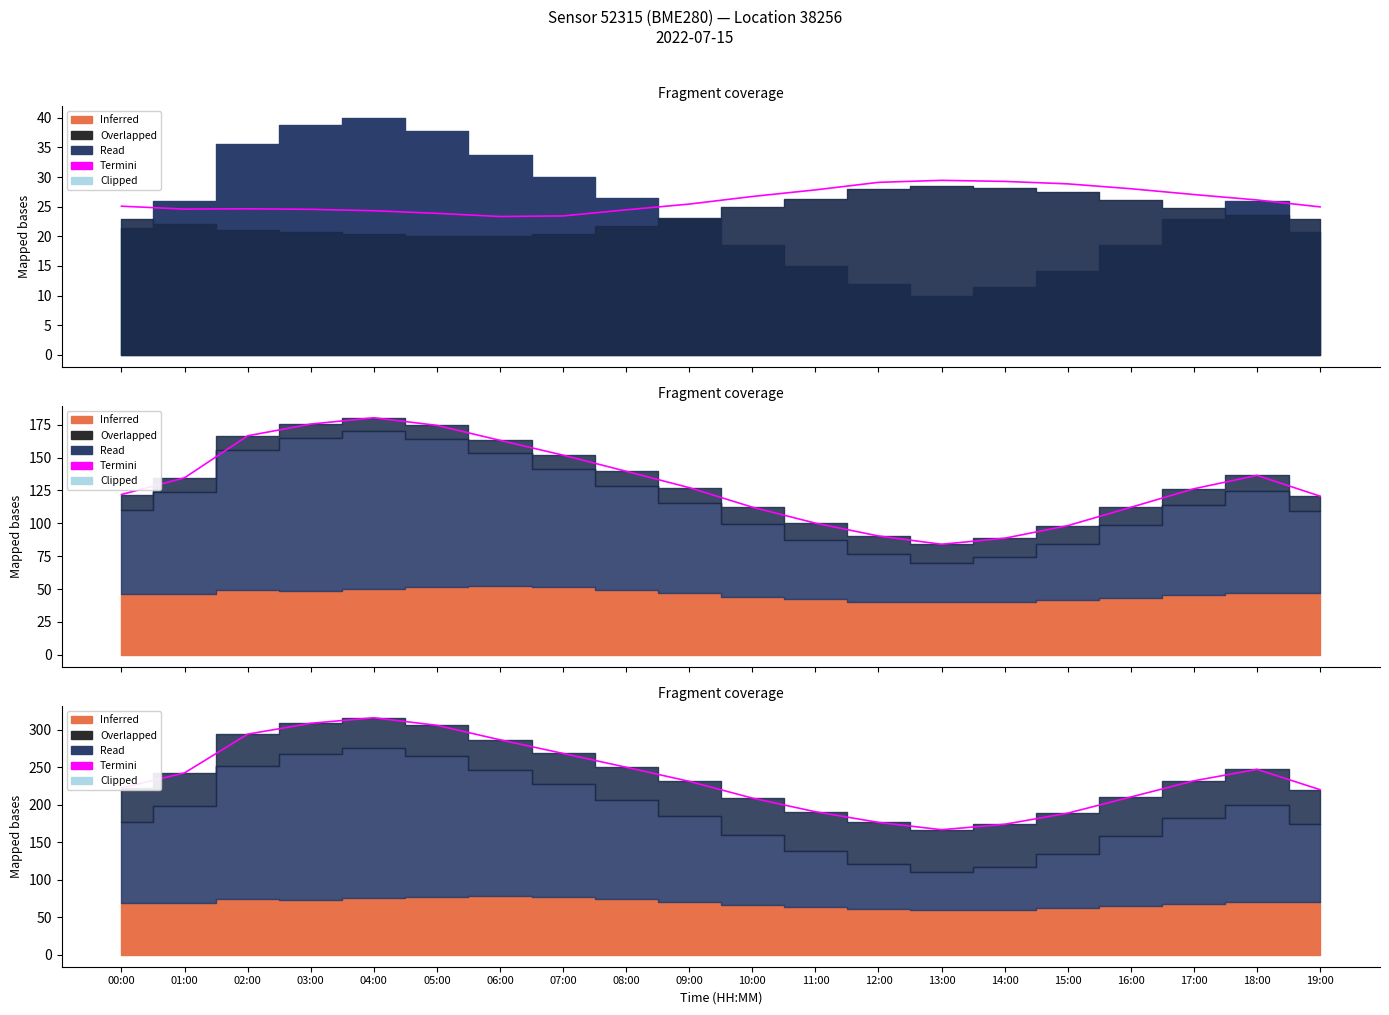

What position from the right is 09:00?

11